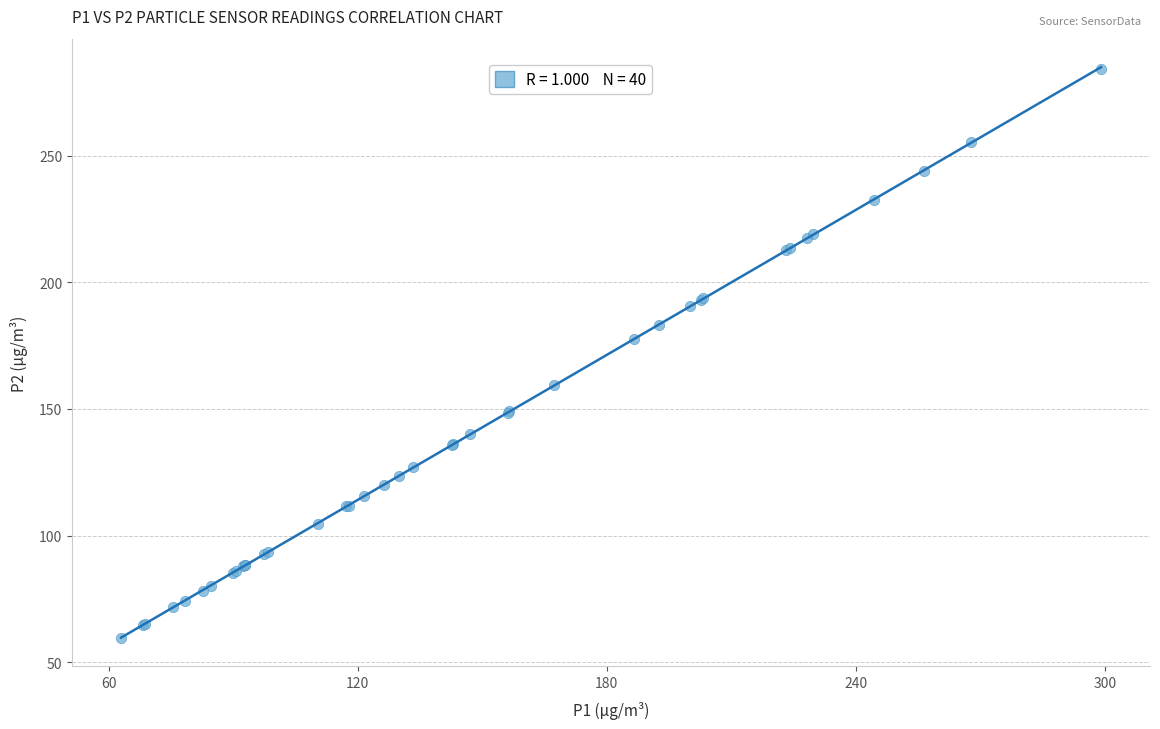

What Y value in the scatter plot is closest to 172?

177.7